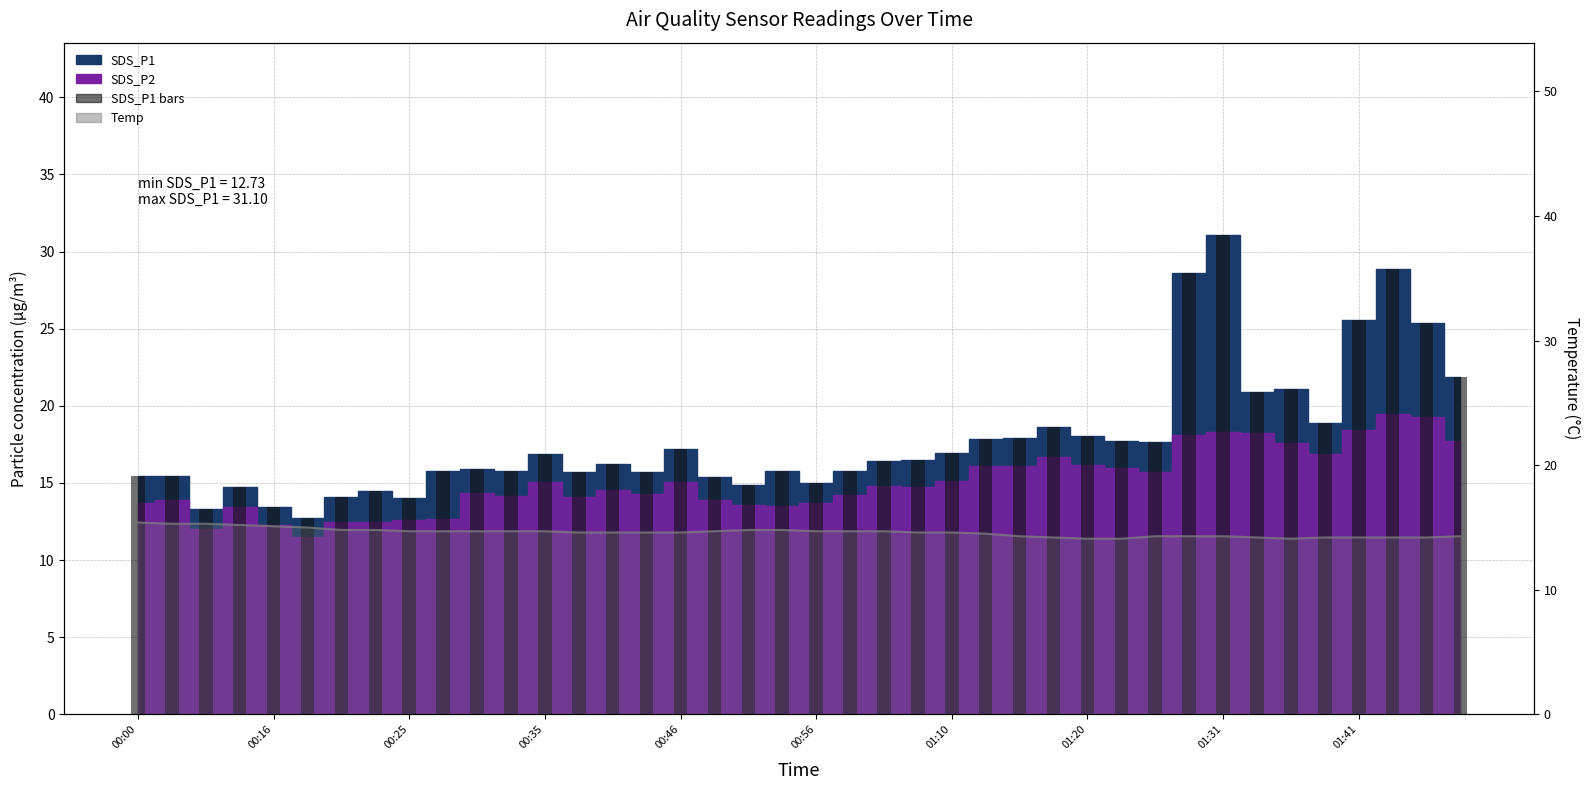

Reading right to left, extract all data points from this chart.

SDS_P1 bars: 21.9	25.4	28.9	25.6	18.9	21.1	20.9	31.1	28.6	17.6	17.7	18.1	18.6	17.9	17.9	17.0	16.5	16.4	15.8	15.0	15.8	14.9	15.4	17.2	15.7	16.2	15.7	16.9	15.8	15.9	15.8	14.0	14.5	14.1	12.7	13.5	14.8	13.3	15.5	15.5
Temp: 14.3	14.2	14.2	14.2	14.2	14.1	14.2	14.3	14.3	14.3	14.1	14.1	14.2	14.3	14.5	14.6	14.6	14.7	14.7	14.7	14.8	14.8	14.7	14.6	14.6	14.6	14.6	14.7	14.7	14.7	14.7	14.7	14.8	14.8	15.0	15.1	15.2	15.3	15.3	15.4